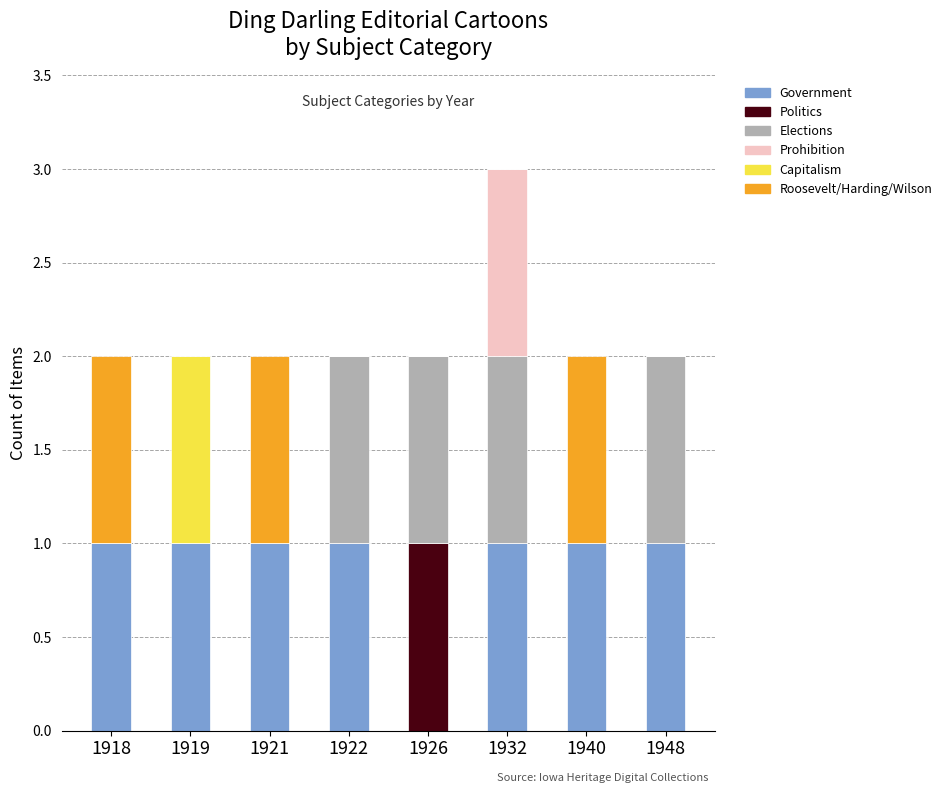

At which category is the sum across all series the highest?

1932